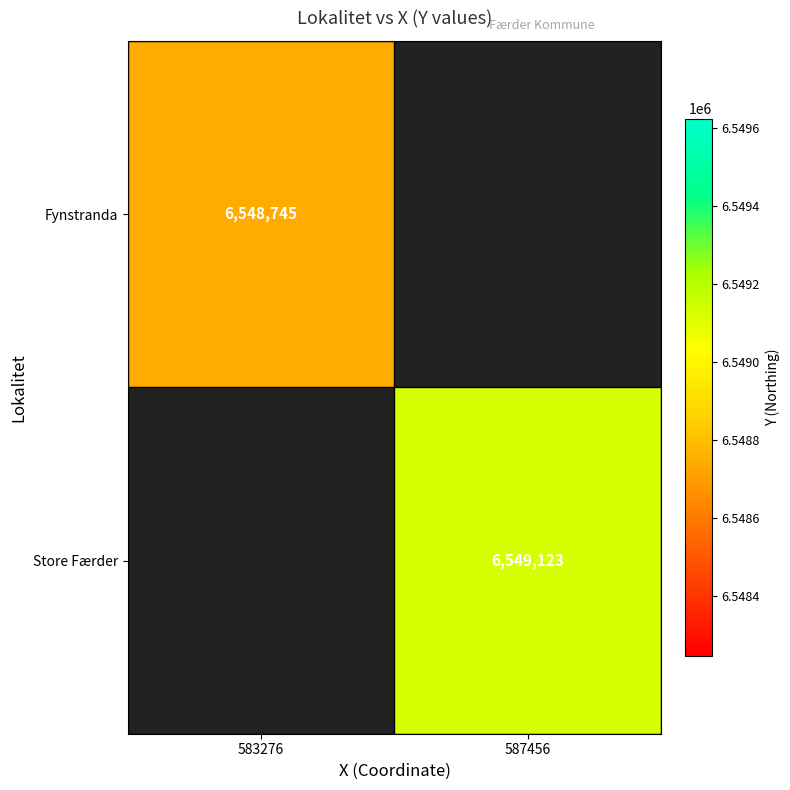

The value of Fynstranda at 583276 is 6548745. True or false?

True